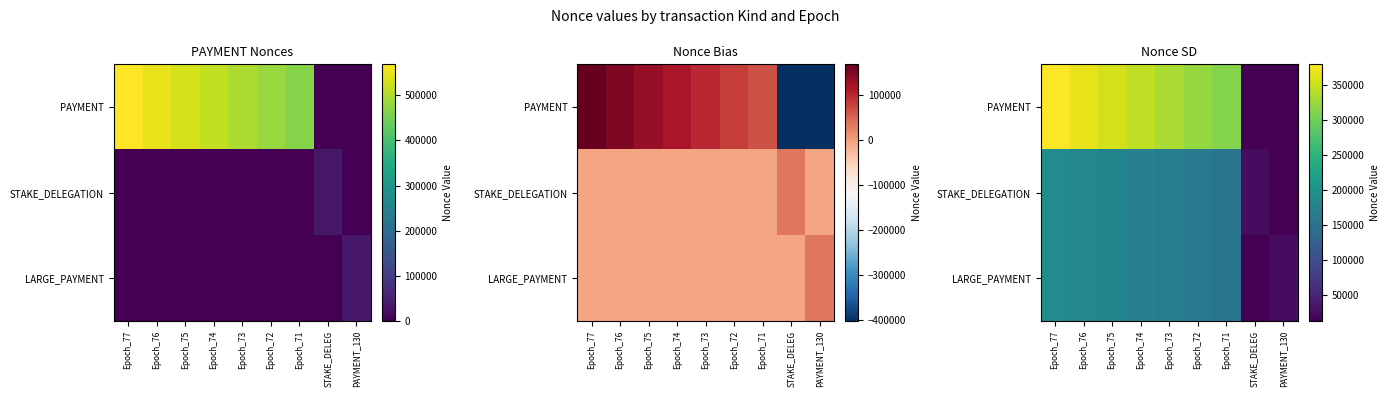

Is it true that PAYMENT equals 366834.0 at Epoch_76?

True